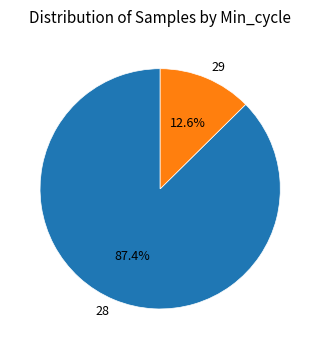

Count the number of slices in the pie.

2